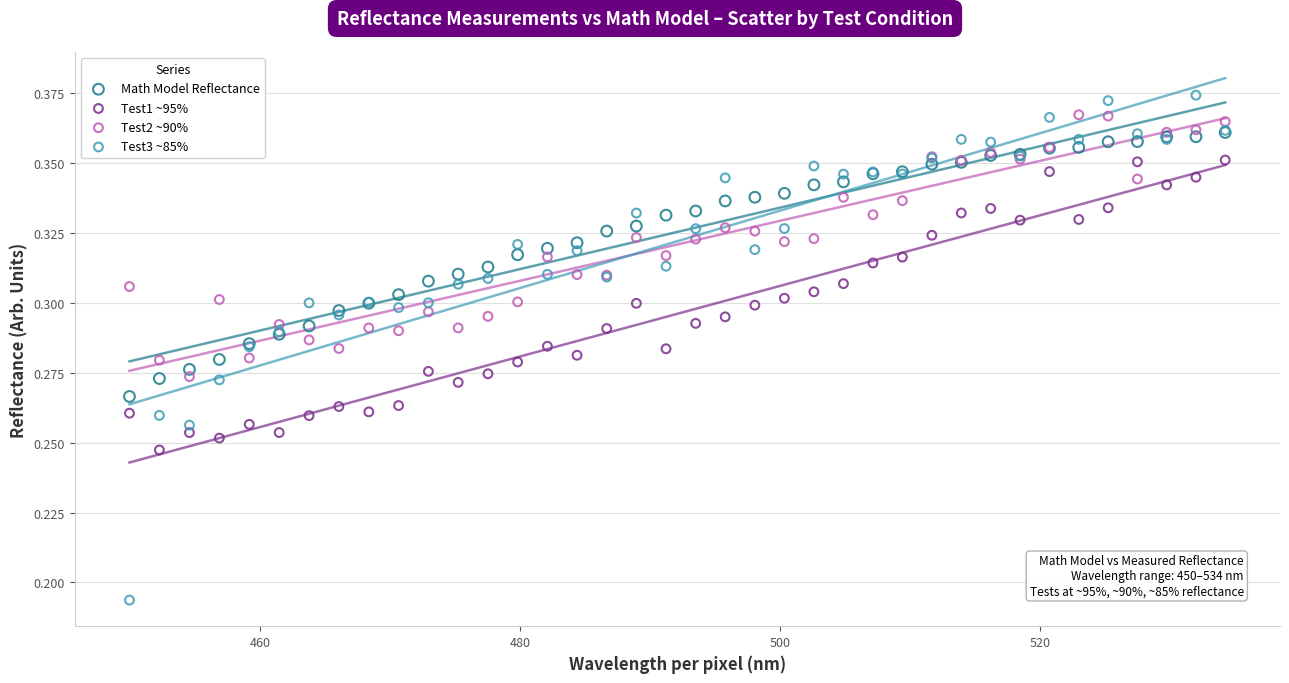

What are all the series names shown in the legend?

Math Model Reflectance, Test1 ~95%, Test2 ~90%, Test3 ~85%